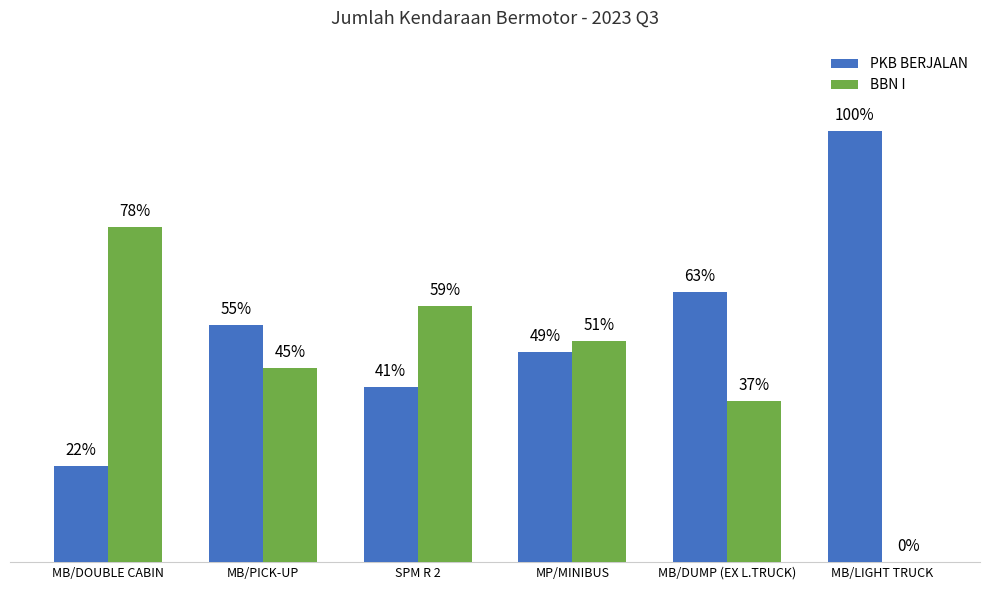

What are all the series names shown in the legend?

PKB BERJALAN, BBN I